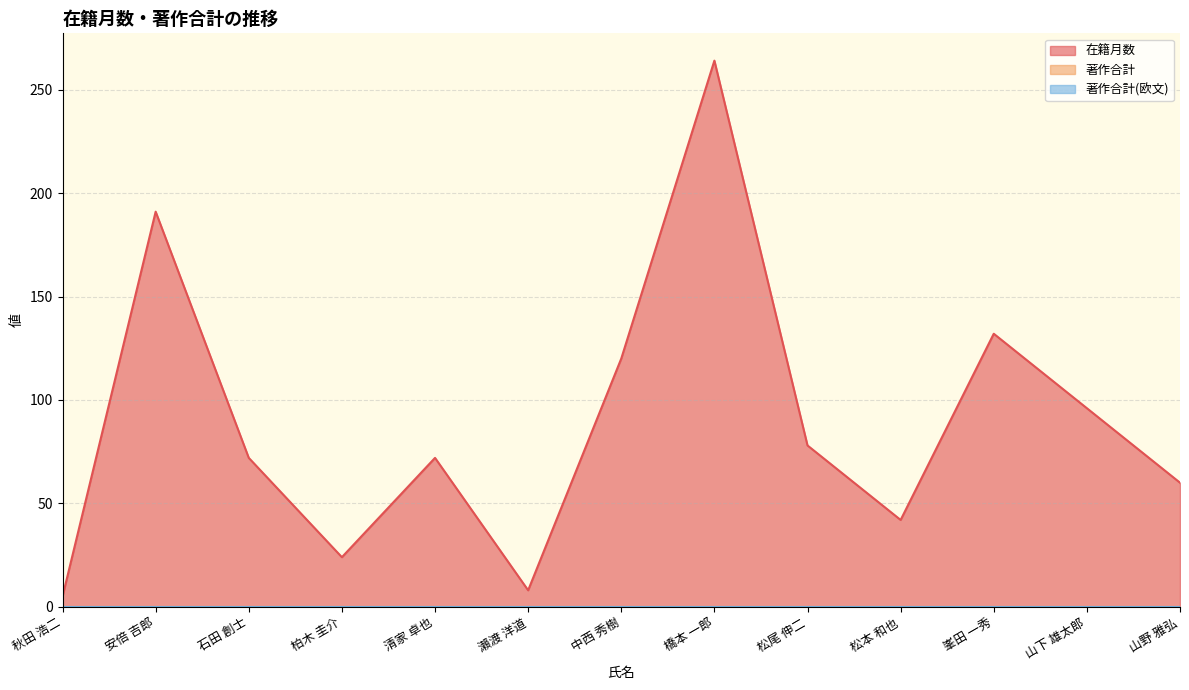

True or false: 著作合計 and 在籍月数 intersect in this chart.

False